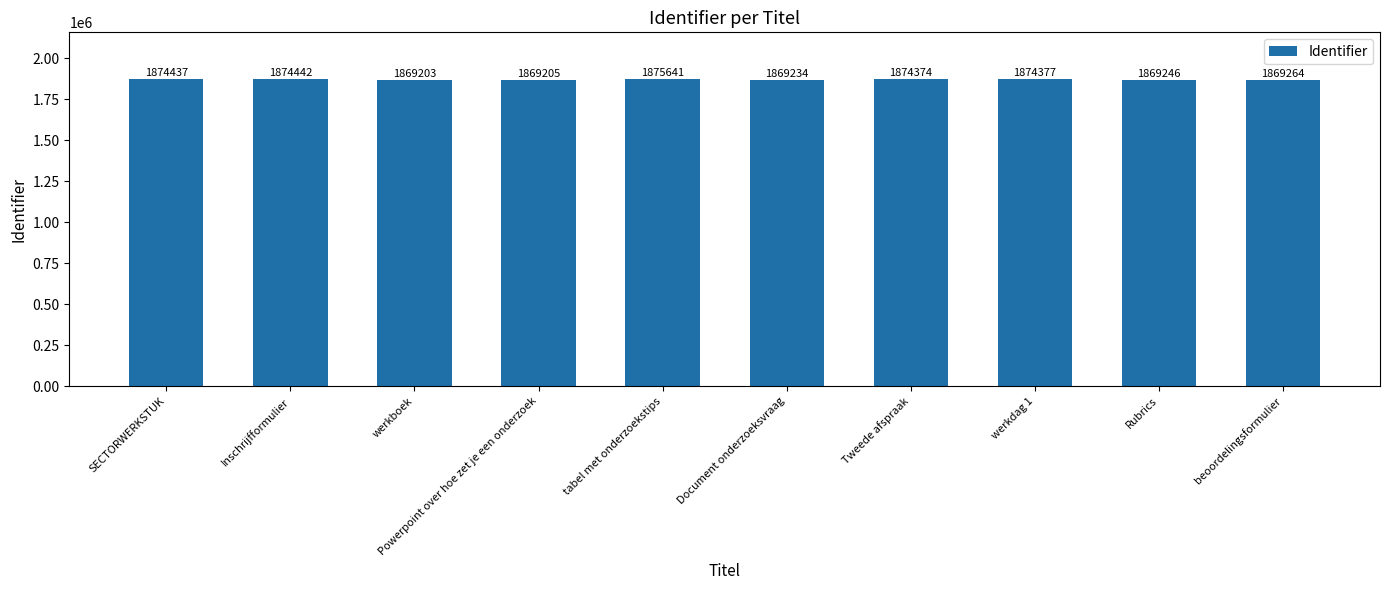

Reading right to left, what are all the values shown in this chart?

1869264	1869246	1874377	1874374	1869234	1875641	1869205	1869203	1874442	1874437